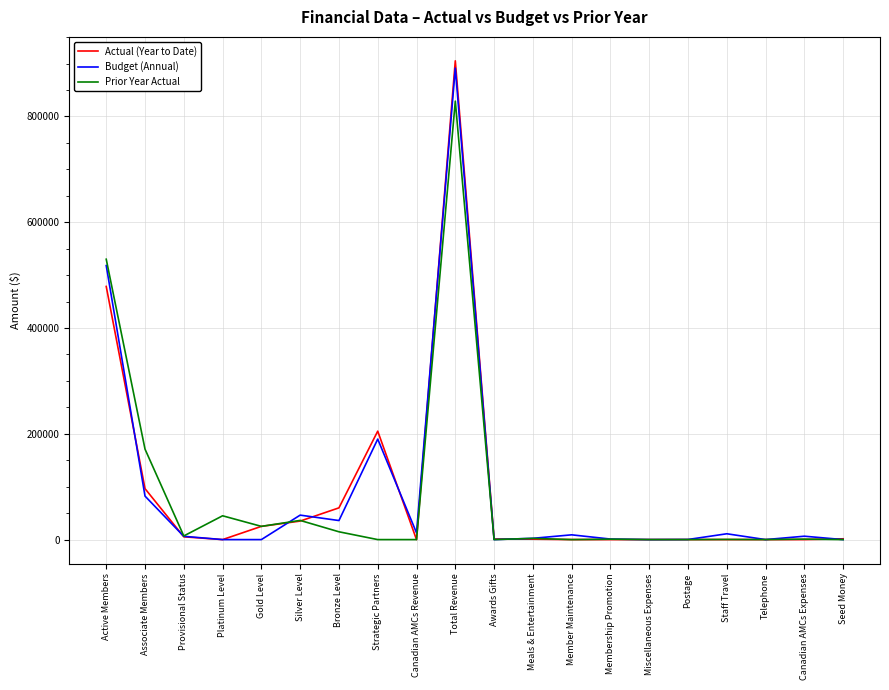

Which series has the largest range (max minus min)?

Actual (Year to Date)